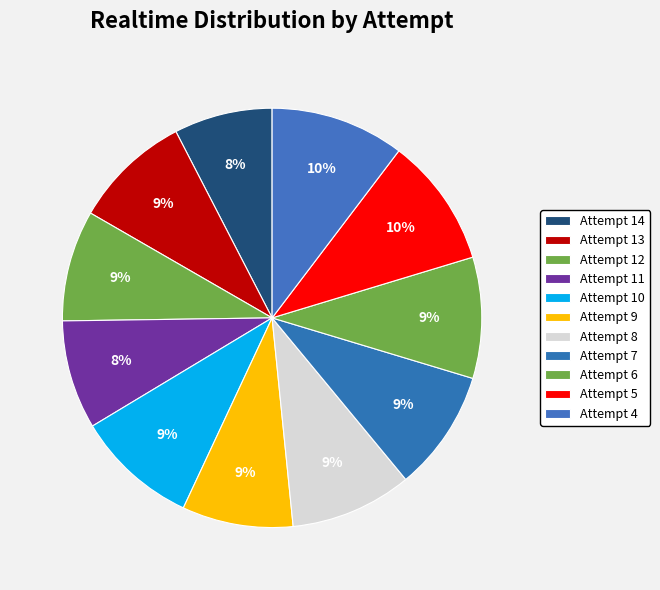

To the nearest percent, what percentage of the pie is Attempt 9?

9%